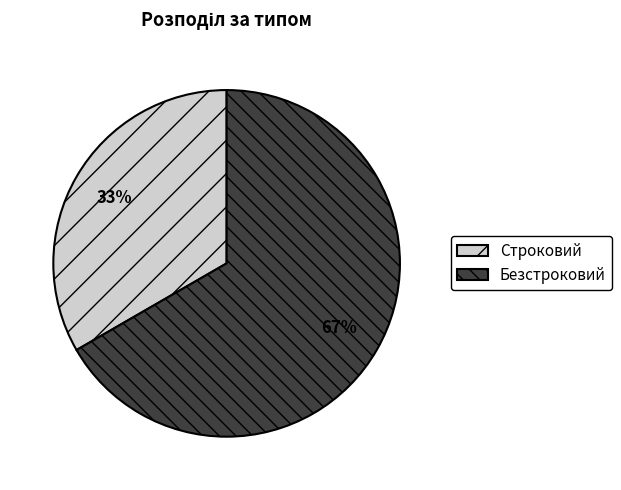

Which category has the smallest portion of the pie?

Строковий